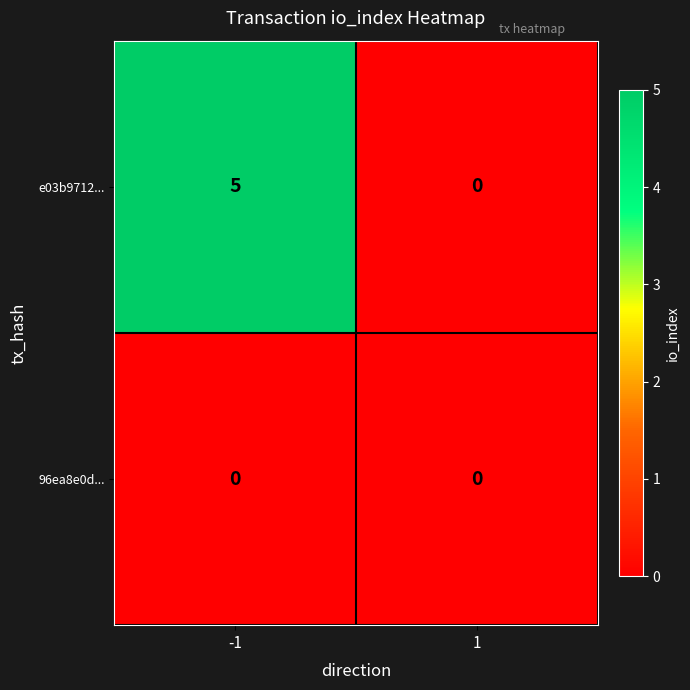

List the series in order of their overall mean, lowest first.

96ea8e0d..., e03b9712...